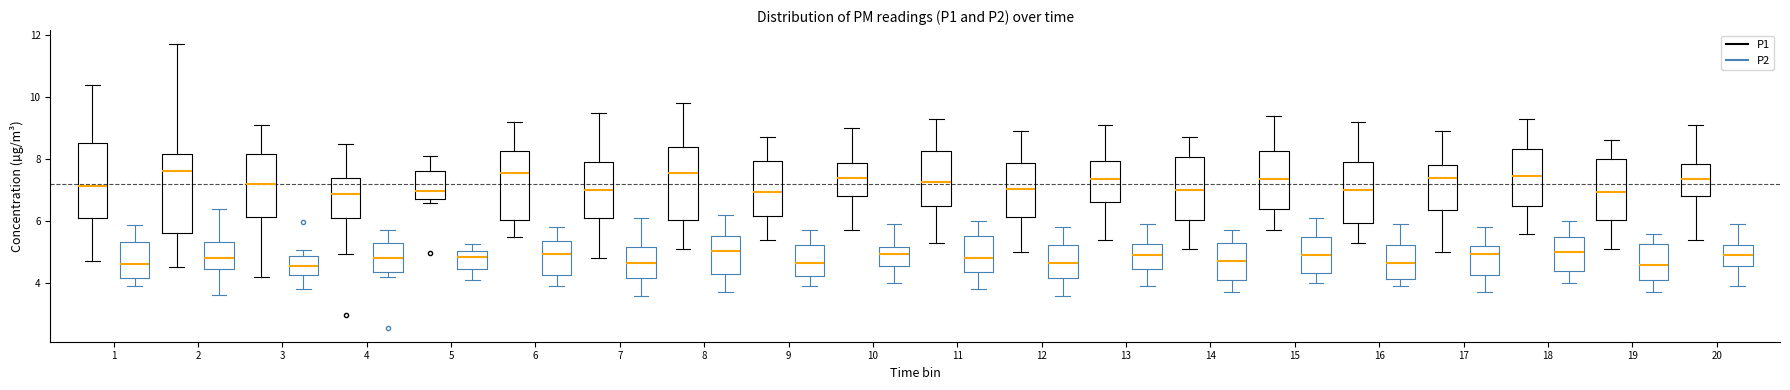

Reading left to right, transcribe this box plot: for each box, give where its median line is, the range the box spans, and where its two whiskers end, as read against the y-axis. The values are not printed on the chart, so give them approximately, as read against the axis.

1 (P1): median 7.2, box 6.2 to 8.6, whiskers 4.8 to 10.4
1 (P2): median 4.6, box 4.2 to 5.4, whiskers 4.0 to 5.8
2 (P1): median 7.6, box 5.6 to 8.2, whiskers 4.6 to 11.8
2 (P2): median 4.8, box 4.4 to 5.4, whiskers 3.6 to 6.4
3 (P1): median 7.2, box 6.2 to 8.2, whiskers 4.2 to 9.2
3 (P2): median 4.6, box 4.2 to 4.8, whiskers 3.8 to 5.0
4 (P1): median 6.8, box 6.2 to 7.4, whiskers 5.0 to 8.6
4 (P2): median 4.8, box 4.4 to 5.2, whiskers 4.2 to 5.8
5 (P1): median 7.0, box 6.6 to 7.6, whiskers 6.6 (just below the box's lower edge) to 8.2
5 (P2): median 4.8, box 4.4 to 5.0, whiskers 4.2 to 5.2
6 (P1): median 7.6, box 6.0 to 8.2, whiskers 5.6 to 9.2
6 (P2): median 5.0, box 4.2 to 5.4, whiskers 4.0 to 5.8
7 (P1): median 7.0, box 6.2 to 8.0, whiskers 4.8 to 9.6
7 (P2): median 4.6, box 4.2 to 5.2, whiskers 3.6 to 6.2
8 (P1): median 7.6, box 6.0 to 8.4, whiskers 5.2 to 9.8
8 (P2): median 5.0, box 4.4 to 5.6, whiskers 3.8 to 6.2
9 (P1): median 7.0, box 6.2 to 8.0, whiskers 5.4 to 8.8
9 (P2): median 4.6, box 4.2 to 5.2, whiskers 4.0 to 5.8
10 (P1): median 7.4, box 6.8 to 7.8, whiskers 5.8 to 9.0
10 (P2): median 5.0, box 4.6 to 5.2, whiskers 4.0 to 6.0
11 (P1): median 7.2, box 6.6 to 8.2, whiskers 5.4 to 9.4
11 (P2): median 4.8, box 4.4 to 5.6, whiskers 3.8 to 6.0
12 (P1): median 7.0, box 6.2 to 7.8, whiskers 5.0 to 9.0
12 (P2): median 4.6, box 4.2 to 5.2, whiskers 3.6 to 5.8
13 (P1): median 7.4, box 6.6 to 8.0, whiskers 5.4 to 9.2
13 (P2): median 5.0, box 4.4 to 5.2, whiskers 4.0 to 6.0
14 (P1): median 7.0, box 6.0 to 8.0, whiskers 5.2 to 8.8
14 (P2): median 4.8, box 4.2 to 5.4, whiskers 3.8 to 5.8
15 (P1): median 7.4, box 6.4 to 8.2, whiskers 5.8 to 9.4
15 (P2): median 5.0, box 4.4 to 5.6, whiskers 4.0 to 6.2
16 (P1): median 7.0, box 6.0 to 8.0, whiskers 5.4 to 9.2
16 (P2): median 4.6, box 4.2 to 5.2, whiskers 4.0 to 6.0
17 (P1): median 7.4, box 6.4 to 7.8, whiskers 5.0 to 9.0
17 (P2): median 5.0, box 4.2 to 5.2, whiskers 3.8 to 5.8
18 (P1): median 7.4, box 6.6 to 8.4, whiskers 5.6 to 9.4
18 (P2): median 5.0, box 4.4 to 5.4, whiskers 4.0 to 6.0
19 (P1): median 7.0, box 6.0 to 8.0, whiskers 5.2 to 8.6
19 (P2): median 4.6, box 4.2 to 5.2, whiskers 3.8 to 5.6
20 (P1): median 7.4, box 6.8 to 7.8, whiskers 5.4 to 9.2
20 (P2): median 5.0, box 4.6 to 5.2, whiskers 4.0 to 6.0